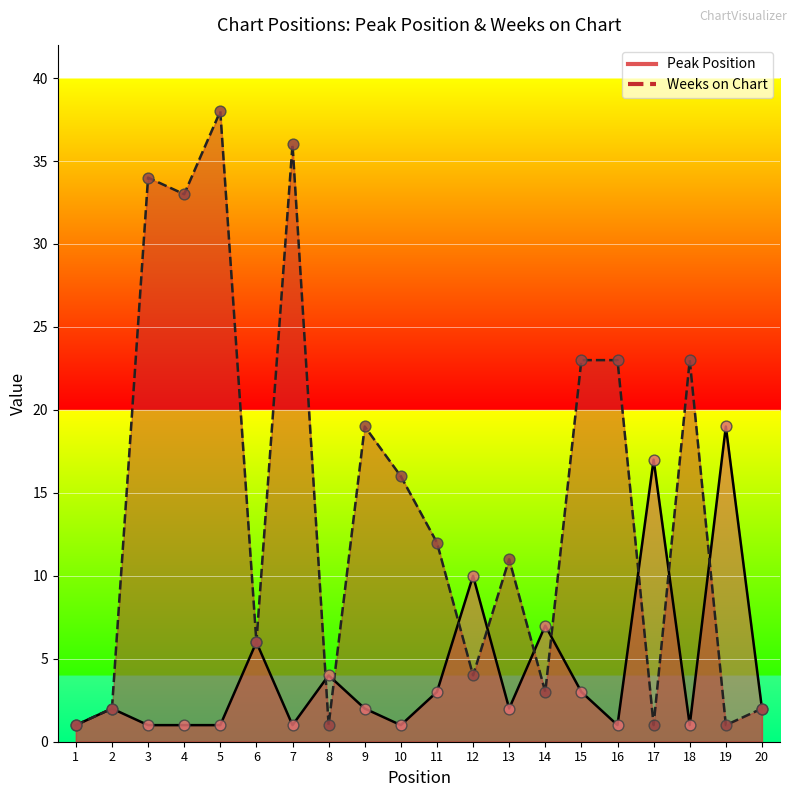

Which series has the largest total across all categories?

Weeks on Chart